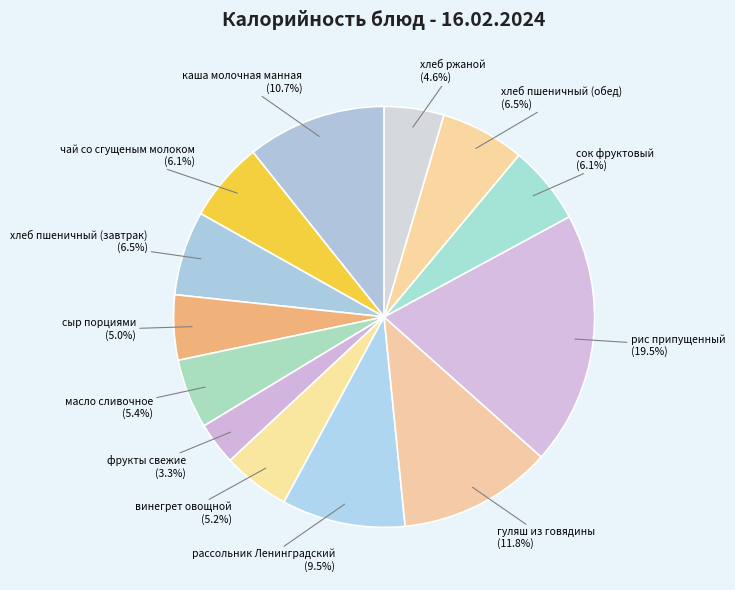

How many segments does this pie chart have?

13